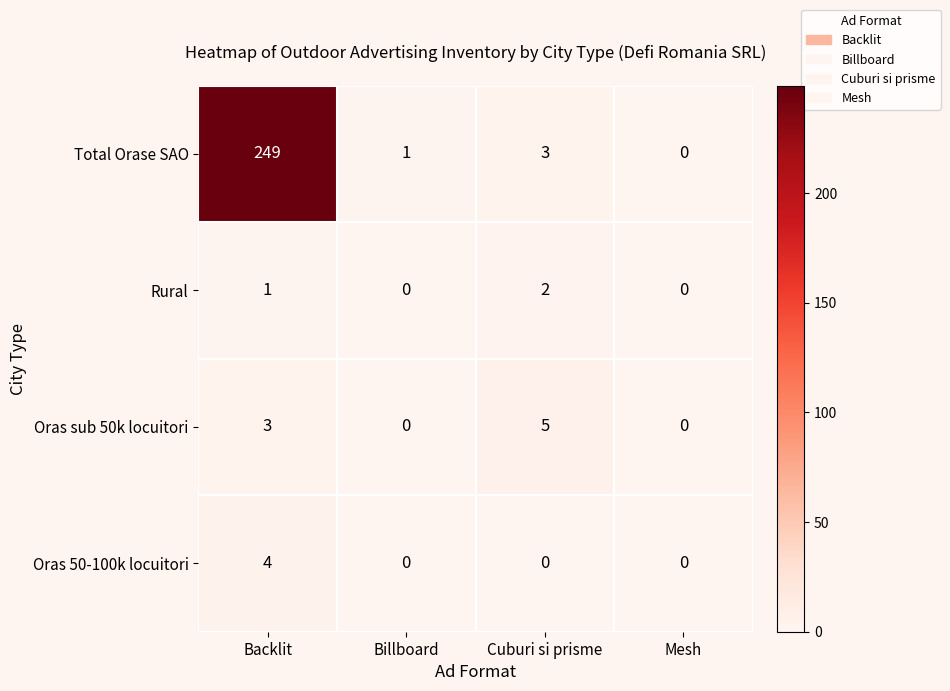

Which series has the largest total across all categories?

Total Orase SAO